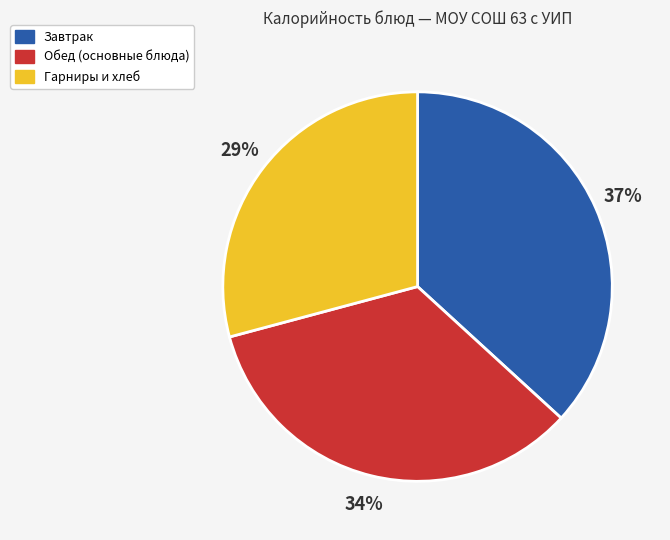

Is it true that Обед (основные блюда) is 34% of the pie?

True